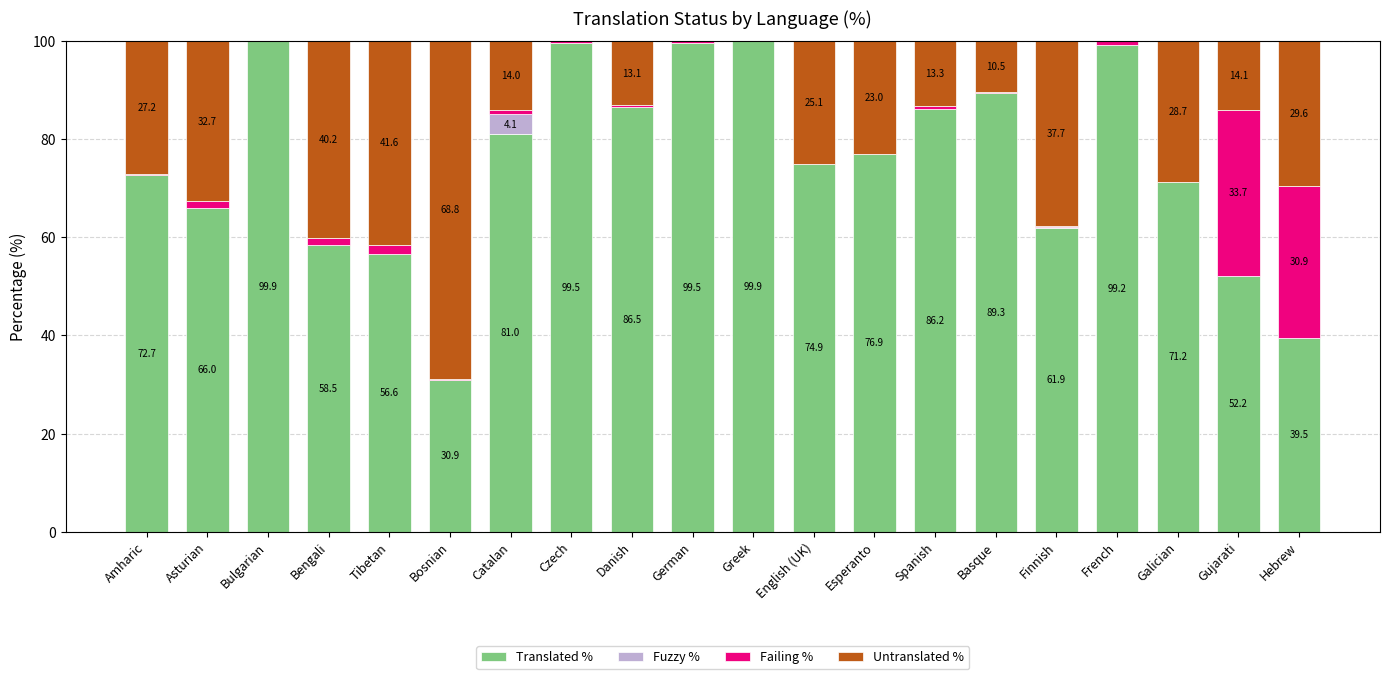

What is the total value across all series at Gujarati?

100.0